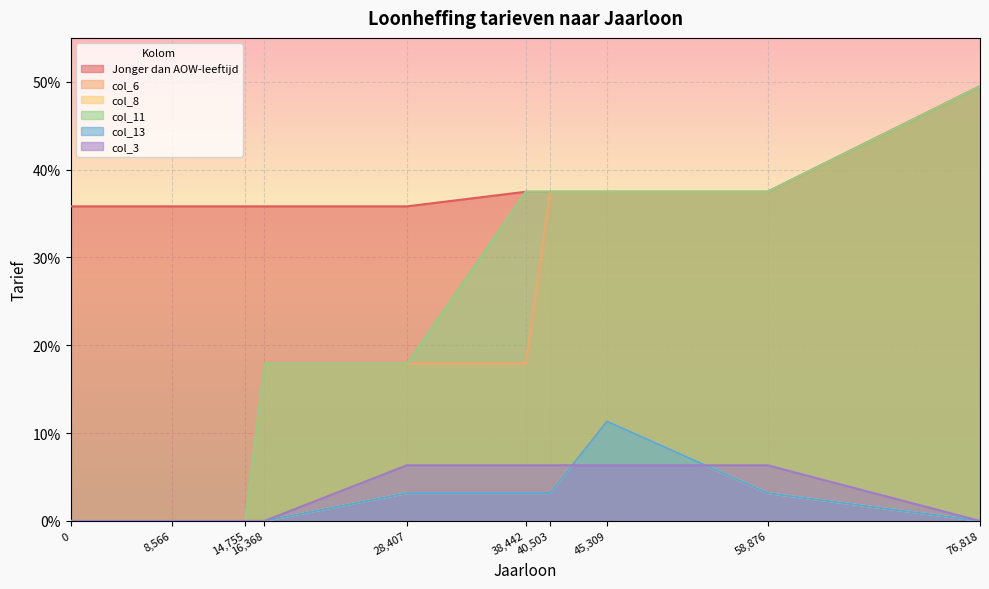

Which series has the widest spread of values?

col_6